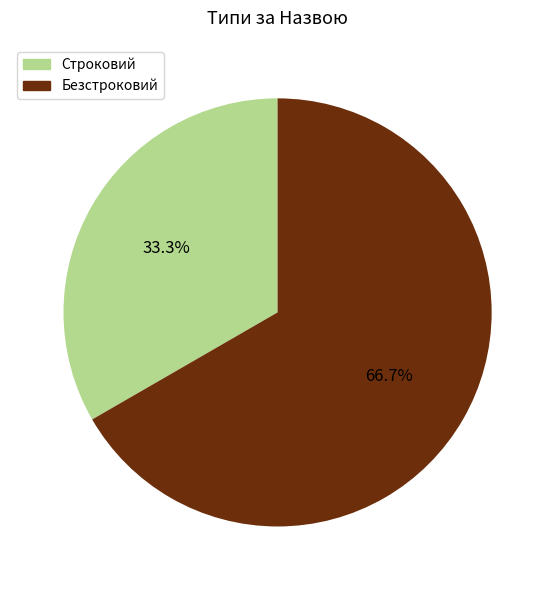

Rank the categories by value from lowest to highest.

Строковий, Безстроковий